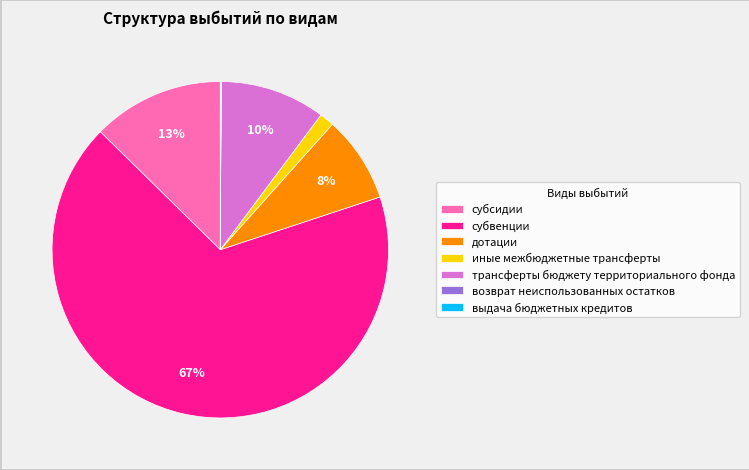

Which category accounts for the majority?

субвенции